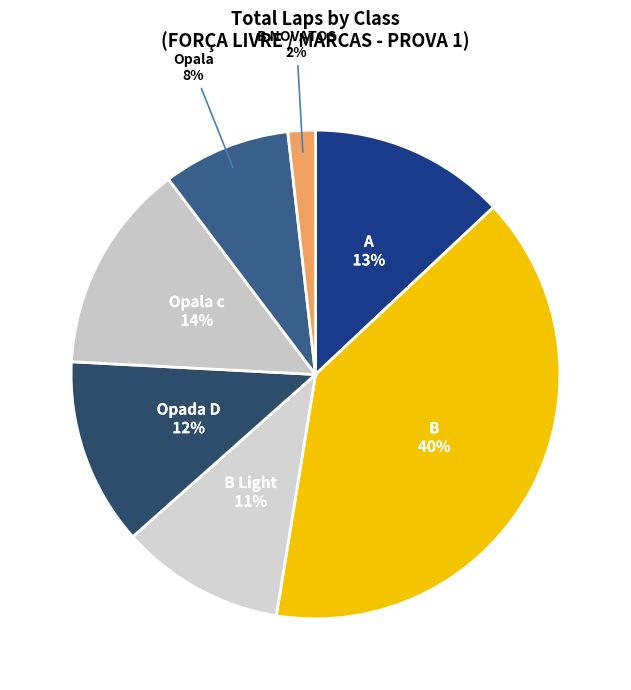

Which slice is the smallest?

B NOVATOS